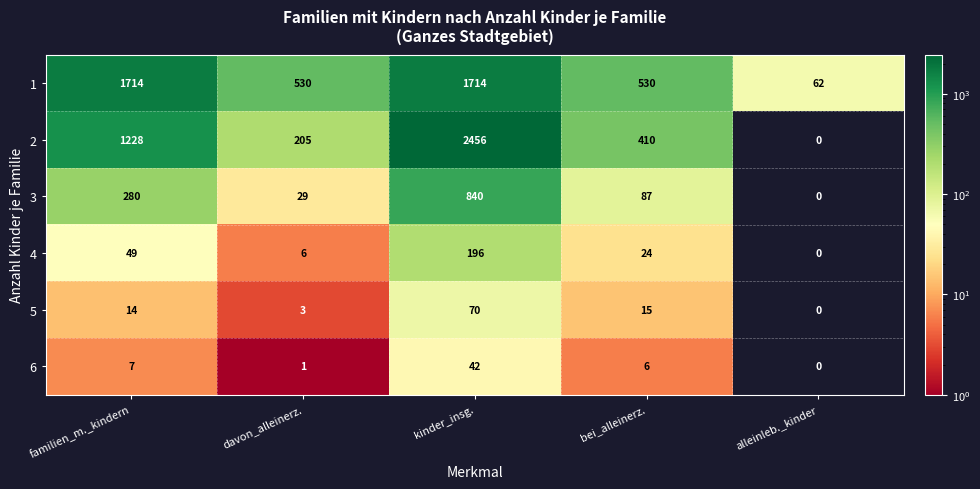

Which series changed the most between kinder_insg. and alleinleb._kinder?

2